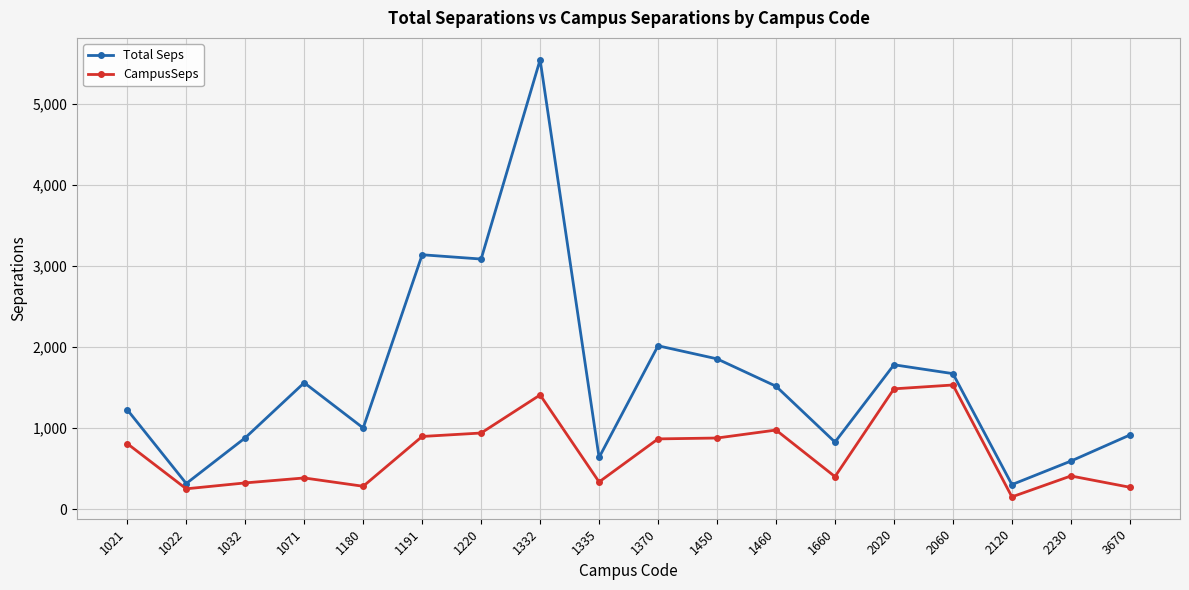

What is the average value of the Total Seps series?

1605.0